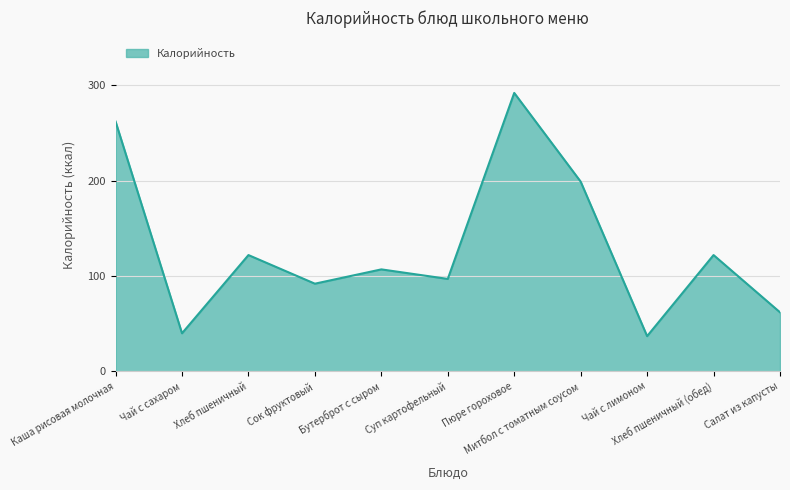

What is the minimum value shown in the chart?

37